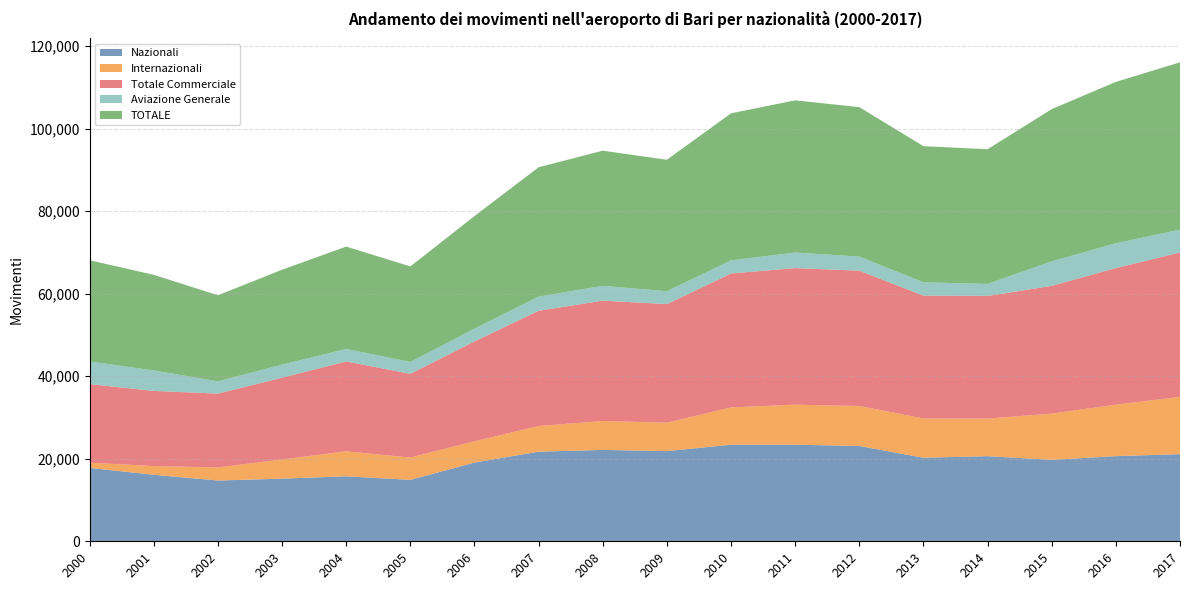

Reading left to right, extract all data points from this chart.

Nazionali: 2000=17781	2001=16118	2002=14721	2003=15180	2004=15750	2005=14886	2006=19078	2007=21719	2008=22143	2009=21850	2010=23402	2011=23403	2012=23092	2013=20245	2014=20624	2015=19730	2016=20634	2017=21117
Internazionali: 2000=1262	2001=2102	2002=3173	2003=4638	2004=6042	2005=5405	2006=5140	2007=6211	2008=7013	2009=6885	2010=9042	2011=9699	2012=9694	2013=9515	2014=9101	2015=11215	2016=12469	2017=13872
Totale Commerciale: 2000=19043	2001=18220	2002=17894	2003=19818	2004=21792	2005=20291	2006=24218	2007=27930	2008=29156	2009=28735	2010=32444	2011=33102	2012=32786	2013=29760	2014=29725	2015=30945	2016=33103	2017=34989
Aviazione Generale: 2000=5485	2001=4953	2002=2966	2003=3177	2004=3017	2005=2867	2006=3076	2007=3422	2008=3591	2009=3122	2010=3188	2011=3771	2012=3422	2013=3233	2014=2913	2015=5941	2016=6005	2017=5545
TOTALE: 2000=24528	2001=23173	2002=20860	2003=22995	2004=24809	2005=23158	2006=27294	2007=31352	2008=32747	2009=31857	2010=35632	2011=36873	2012=36208	2013=32993	2014=32638	2015=36886	2016=39108	2017=40534